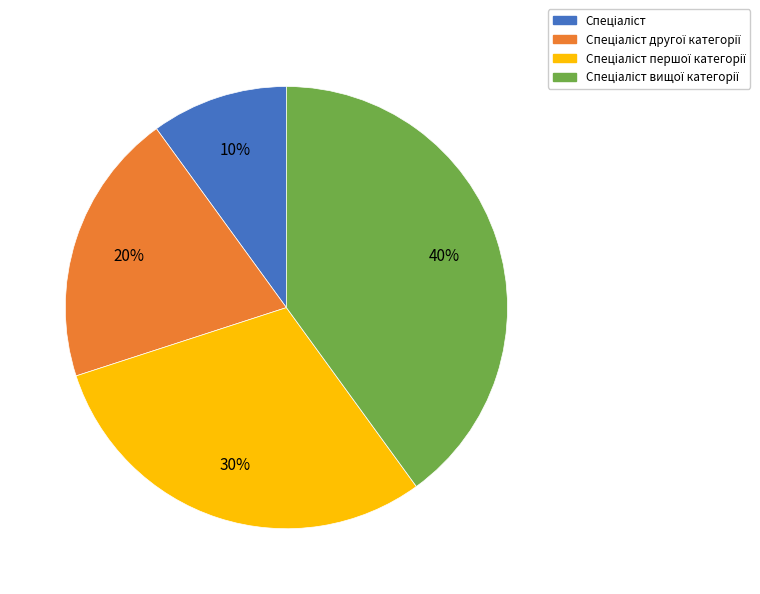

Is there any slice that represents more than half of the pie?

No